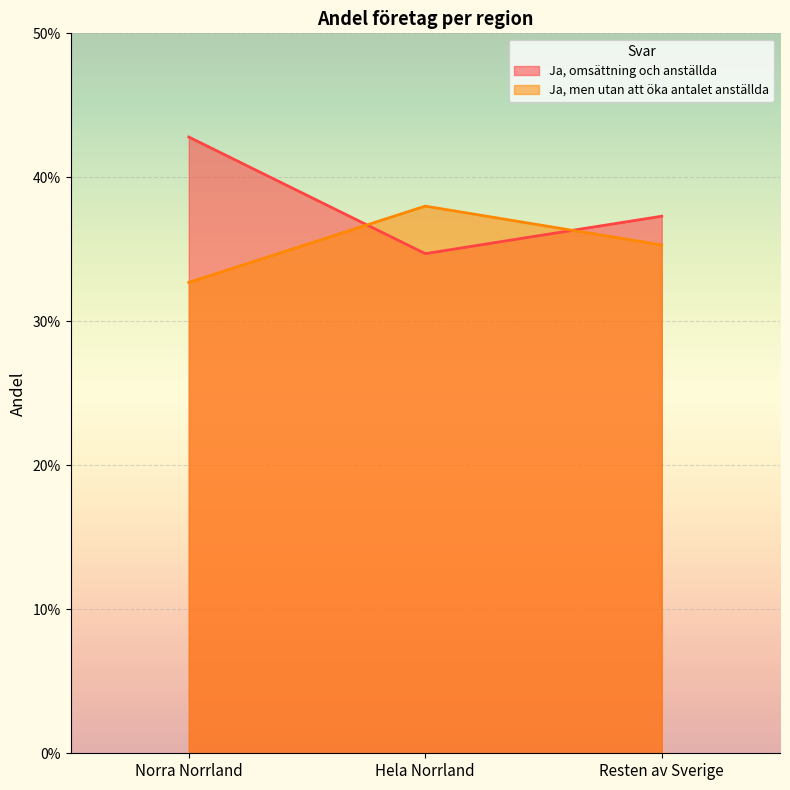

At which category is the sum across all series the highest?

Norra Norrland